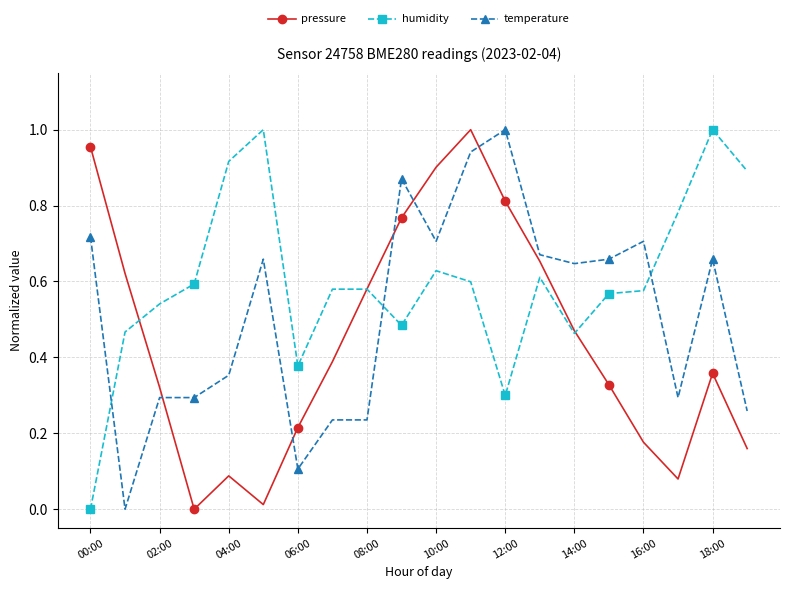

Which series has the largest total across all categories?

humidity